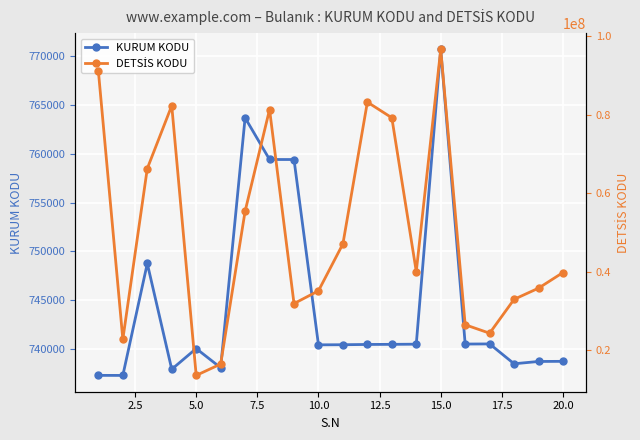

True or false: KURUM KODU has more than 1 points higher than both neighbors.

True